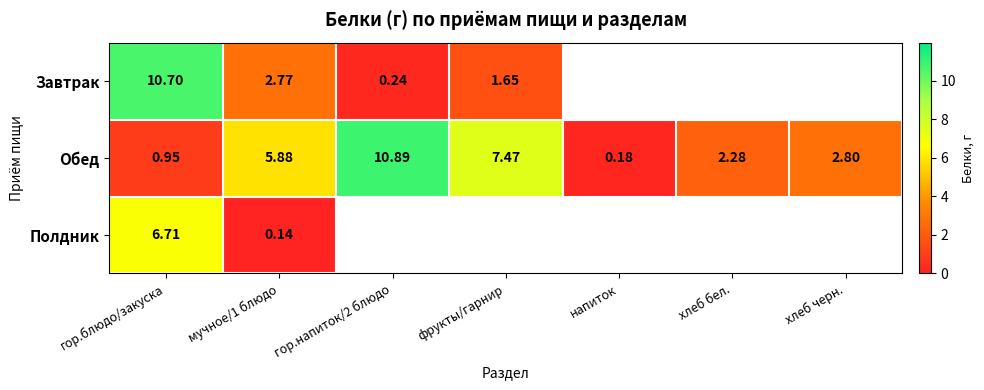

What is the sum of the Обед values at напиток and хлеб черн.?

3.0